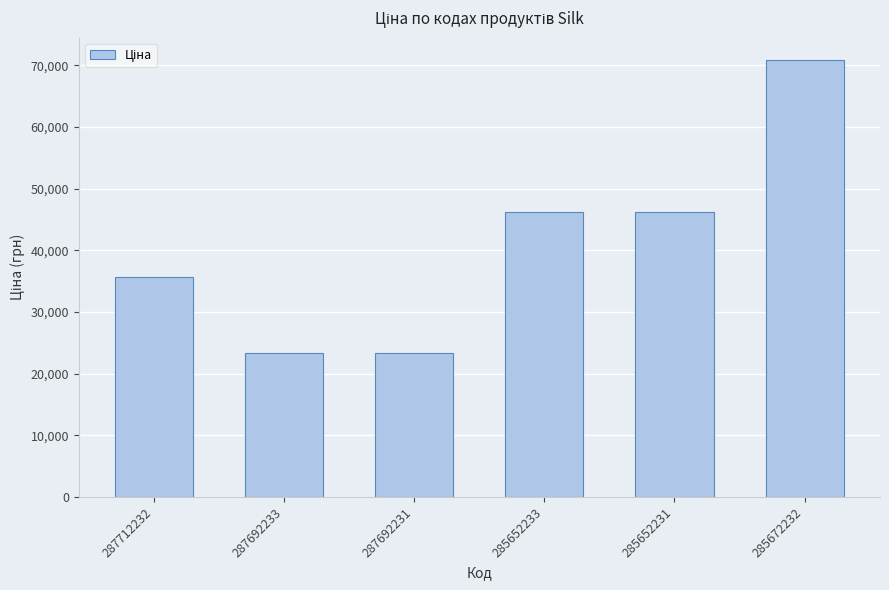

What is the approximate value at 287692231?

23278.2